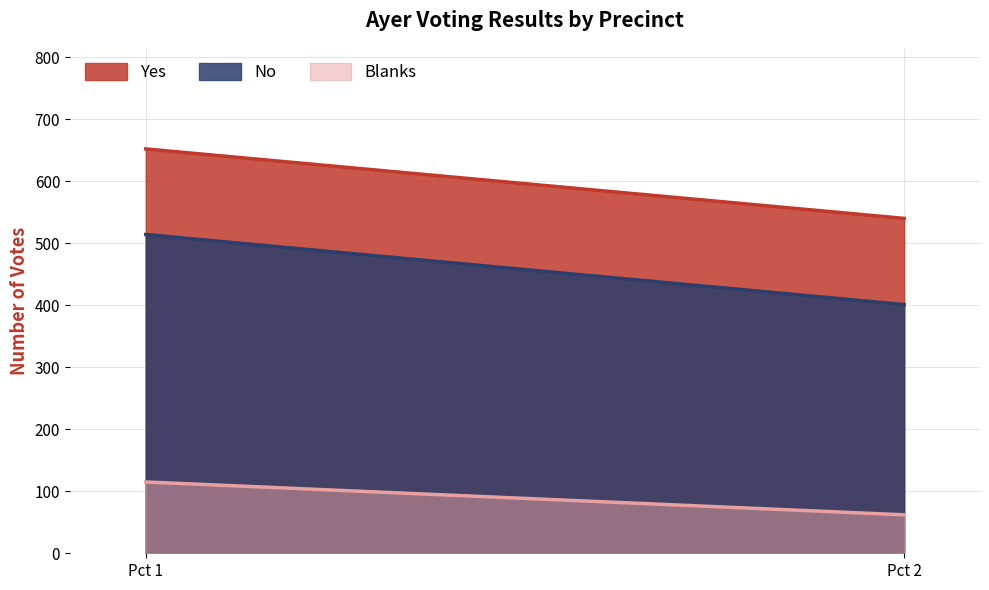

Reading left to right, transcribe all the data shown in this chart.

Yes: Pct 1=652	Pct 2=540
No: Pct 1=514	Pct 2=401
Blanks: Pct 1=115	Pct 2=62